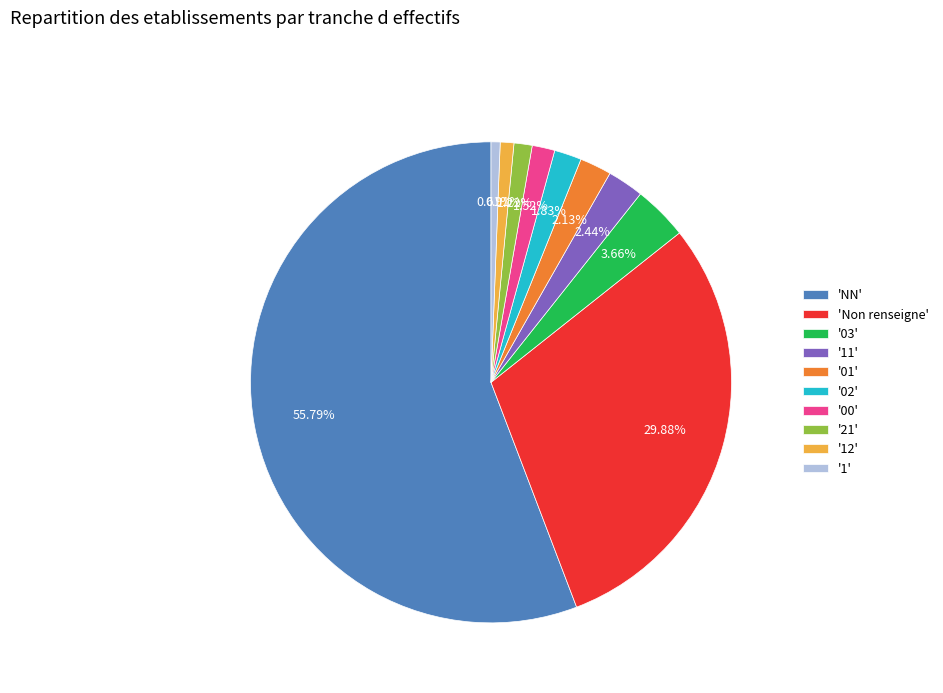

Which slice represents more than half of the pie?

'NN'